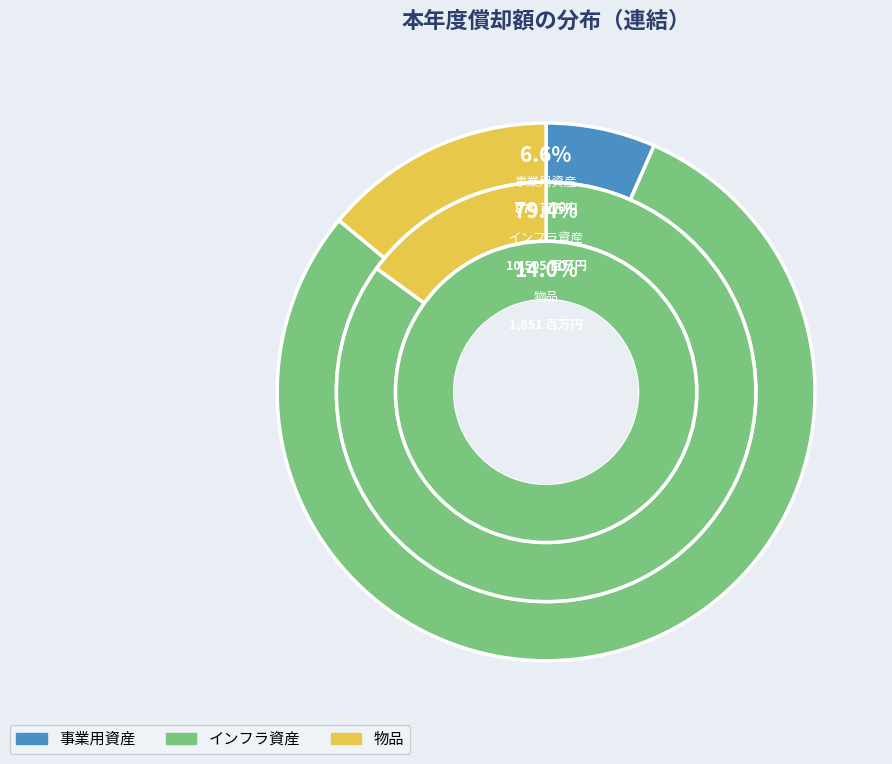

To the nearest percent, what percentage of the pie is インフラ資産?

79%